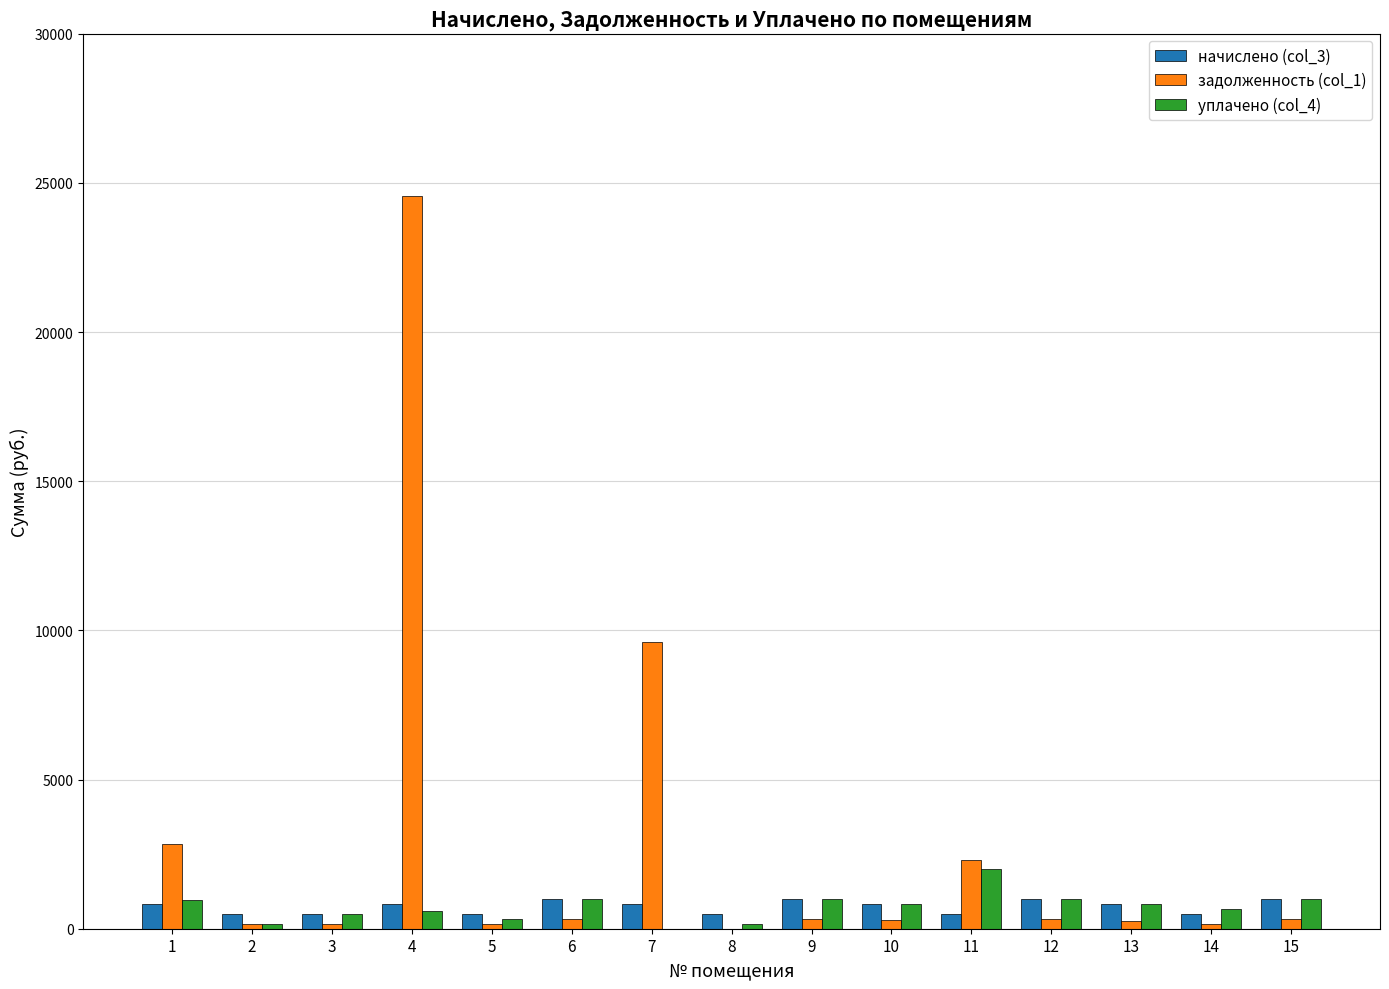

What is the greatest value displayed?

24551.6